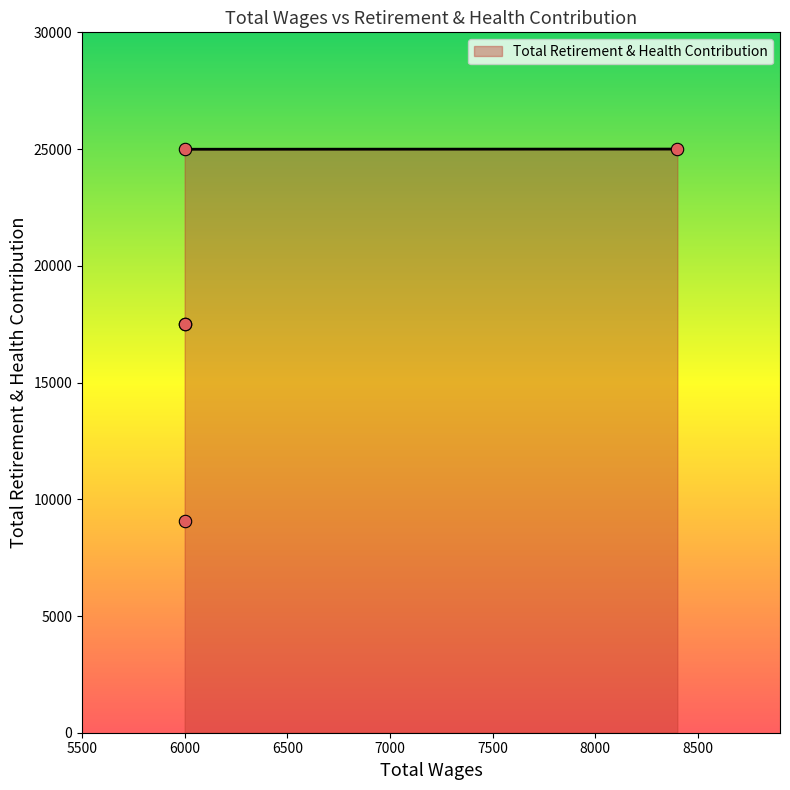

What is the change in value from 8400.0 to 6000.0?

-7482